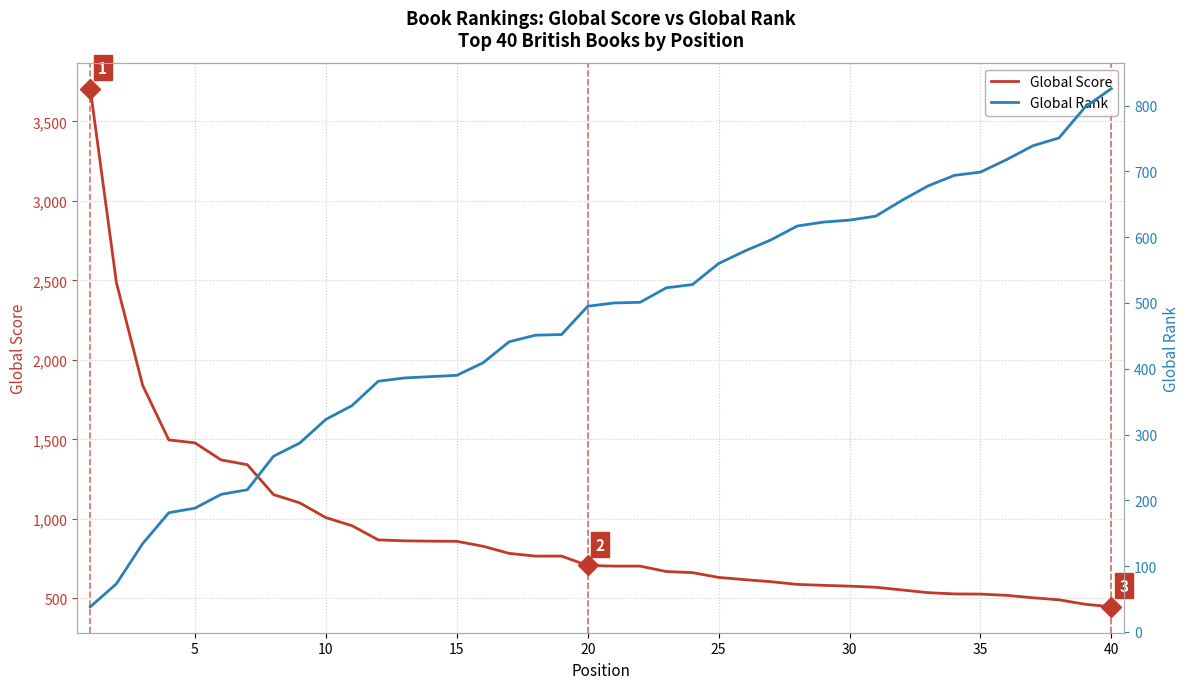

True or false: Global Score has more than 1 interior local peaks.

False